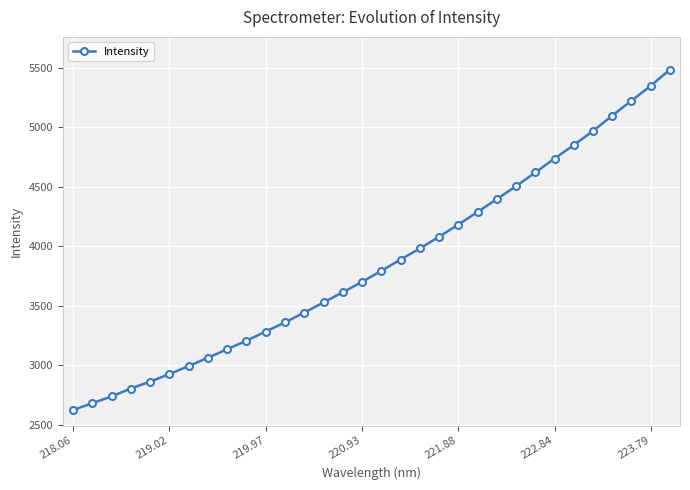

What is the average value?

3857.1